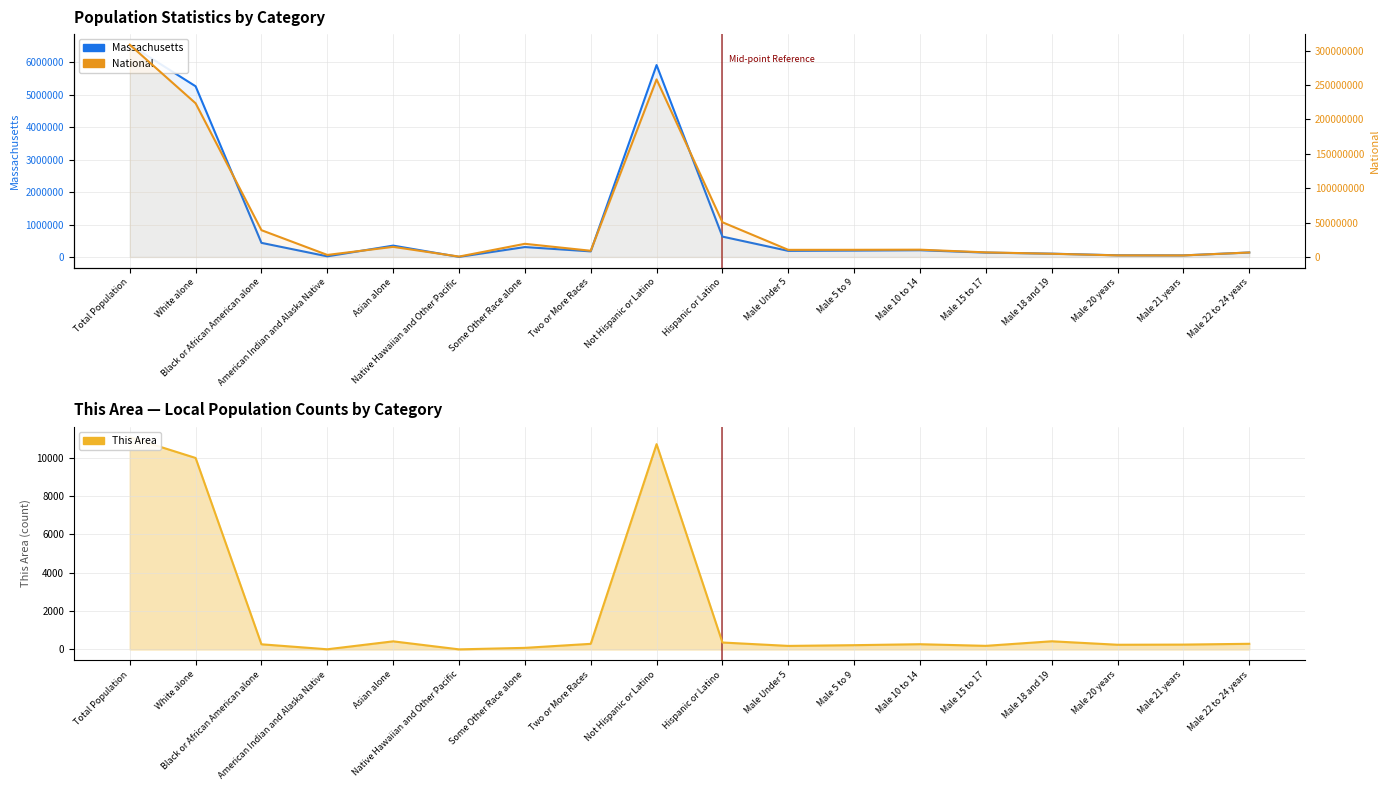

What is the maximum value shown in the chart?

308745538